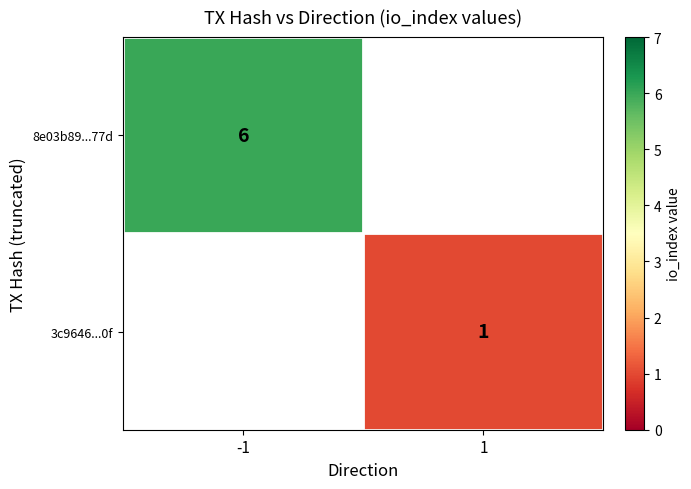

Is it true that 3c9646...0f equals 1 at 1?

True